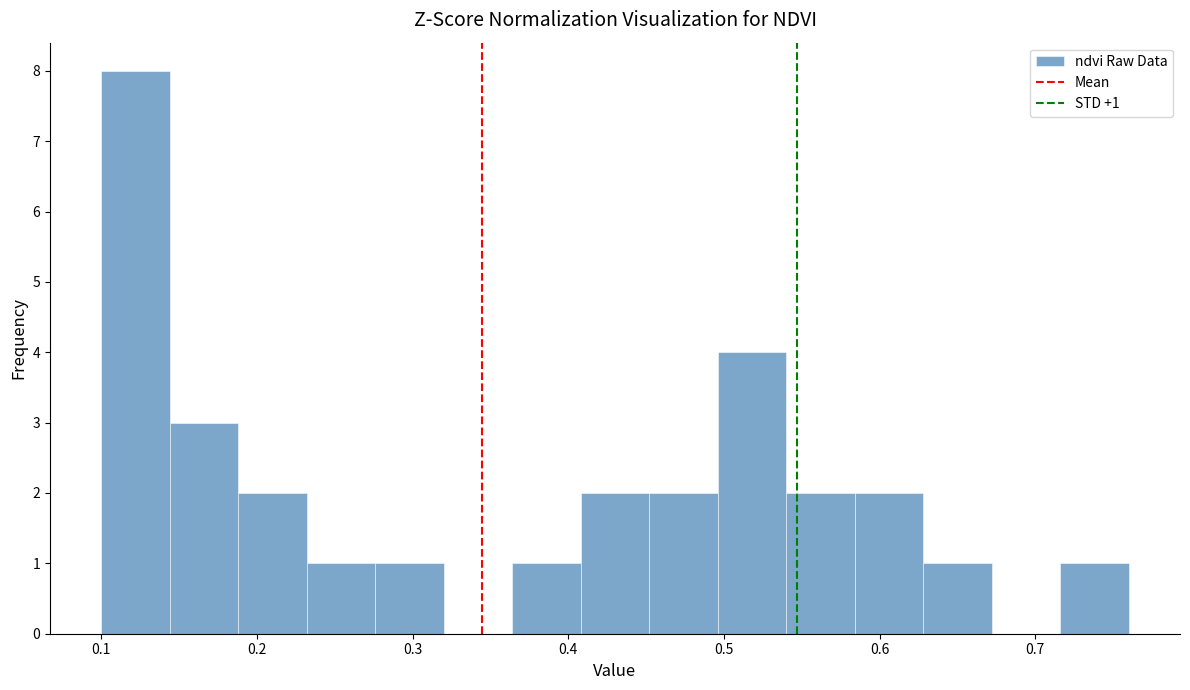

Over which range of the x-axis is the bar tallest?

0.100 to 0.144